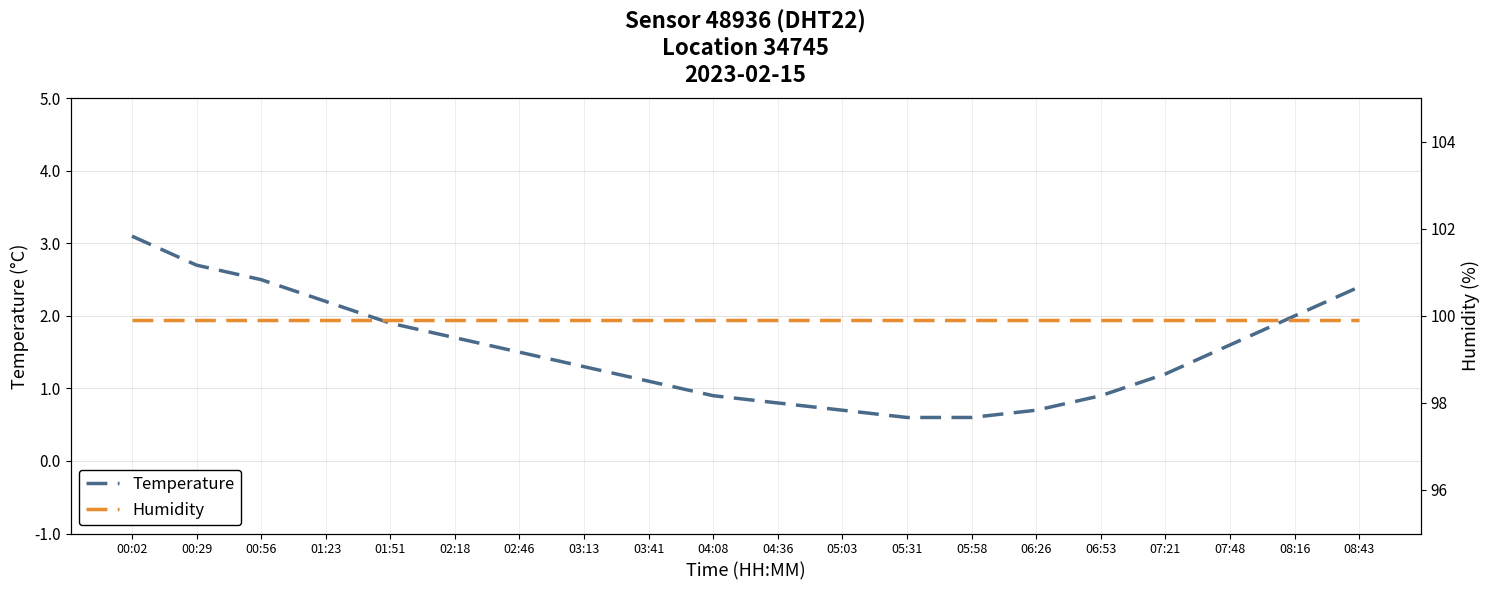

What are all the series names shown in the legend?

temperature, humidity